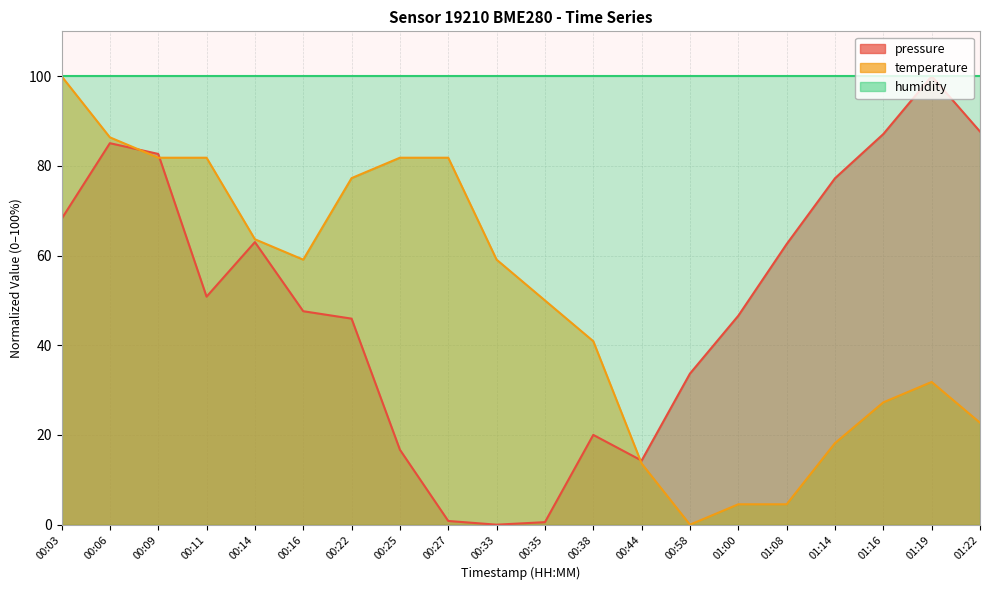

Reading left to right, what are all the values shown in this chart?

pressure: 68.2	85.1	82.7	50.8	63.0	47.6	45.9	16.7	0.8	0.0	0.6	20.0	14.3	33.7	46.6	62.6	77.2	87.1	100.0	87.7
temperature: 100.0	86.4	81.8	81.8	63.6	59.1	77.3	81.8	81.8	59.1	50.0	40.9	13.6	0.0	4.5	4.5	18.2	27.3	31.8	22.7